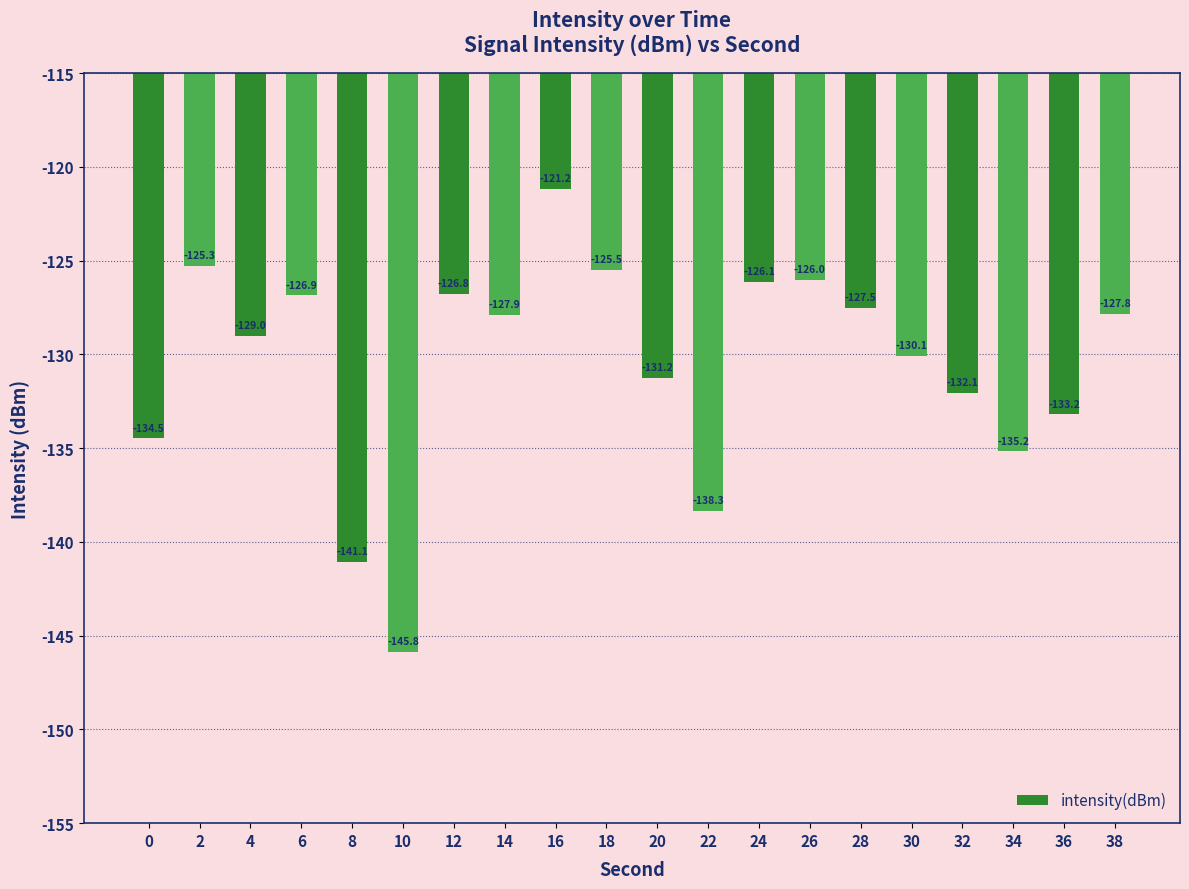

What is the sum of the values at 28 and 18?

-253.0